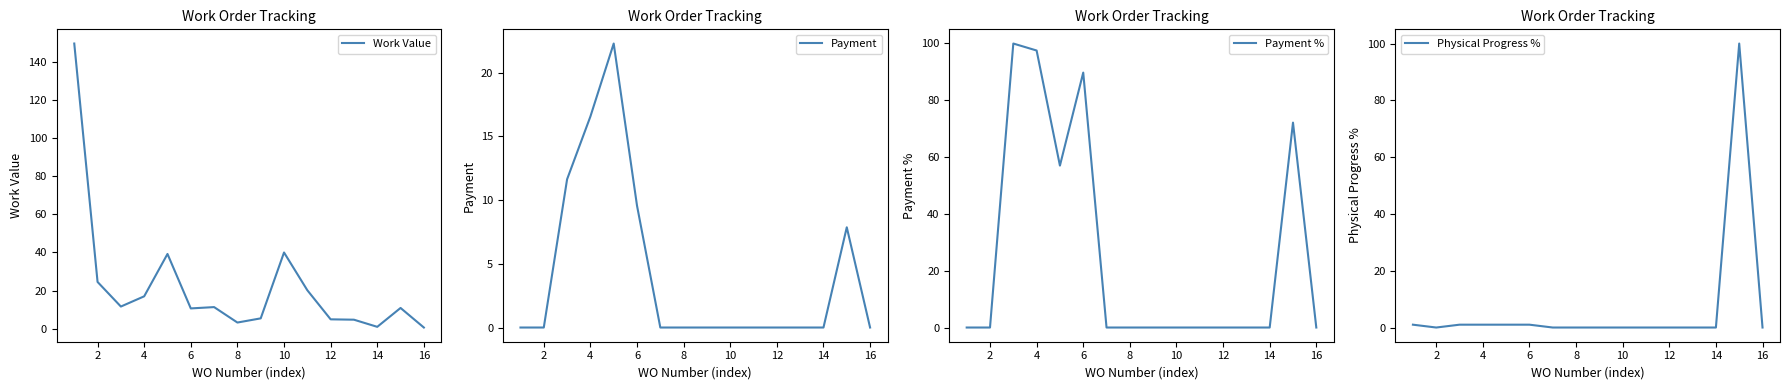

Reading left to right, transcribe all the data shown in this chart.

Work Value: 149.5	24.6	11.7	17.0	39.2	10.7	11.4	3.3	5.5	40.0	20.2	5.0	4.8	1.1	10.9	0.7
Payment: 0.0	0.0	11.6	16.6	22.3	9.6	0.0	0.0	0.0	0.0	0.0	0.0	0.0	0.0	7.9	0.0
Payment %: 0.0	0.0	99.7	97.2	56.8	89.5	0.0	0.0	0.0	0.0	0.0	0.0	0.0	0.0	71.9	0.0
Physical Progress %: 1.0	0.0	1.0	1.0	1.0	1.0	0.0	0.0	0.0	0.0	0.0	0.0	0.0	0.0	100.0	0.0